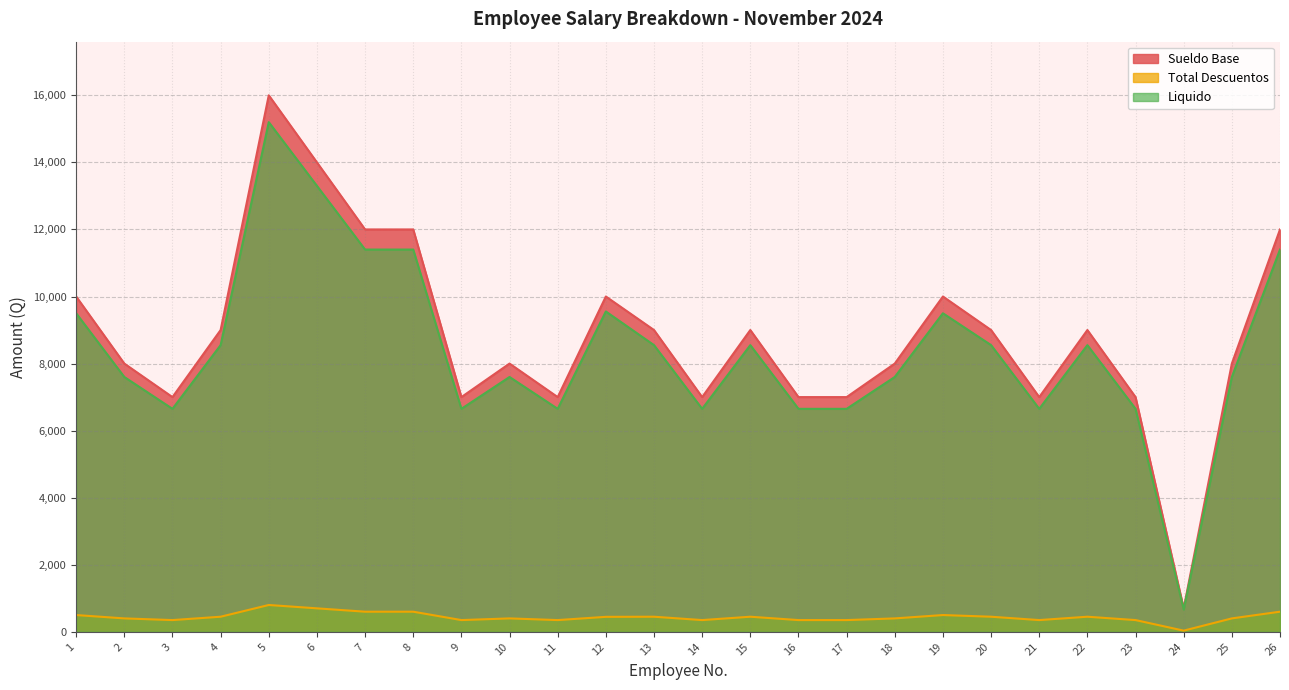

What is the difference between the maximum and minimum values in the Liquido series?

14535.0